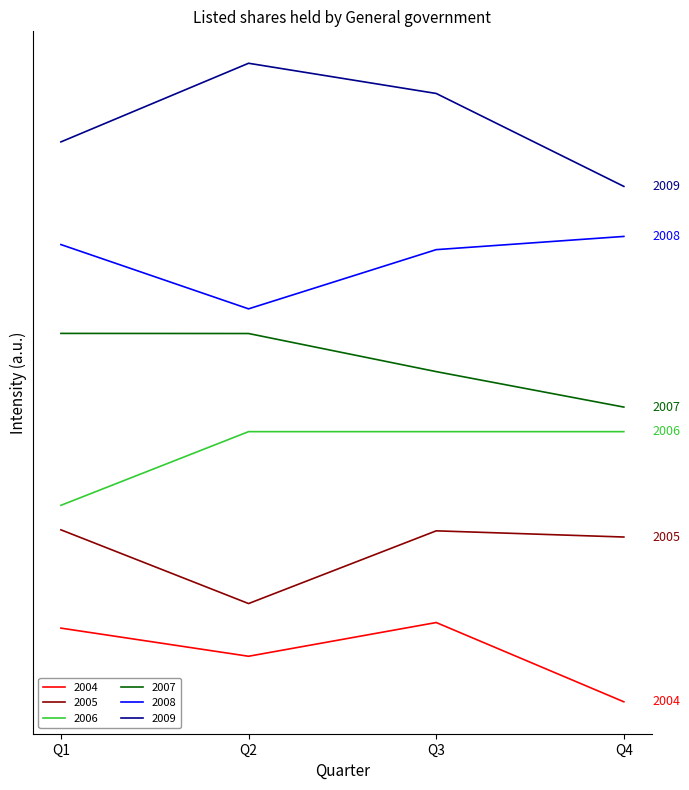

True or false: 2008 and 2007 intersect in this chart.

False